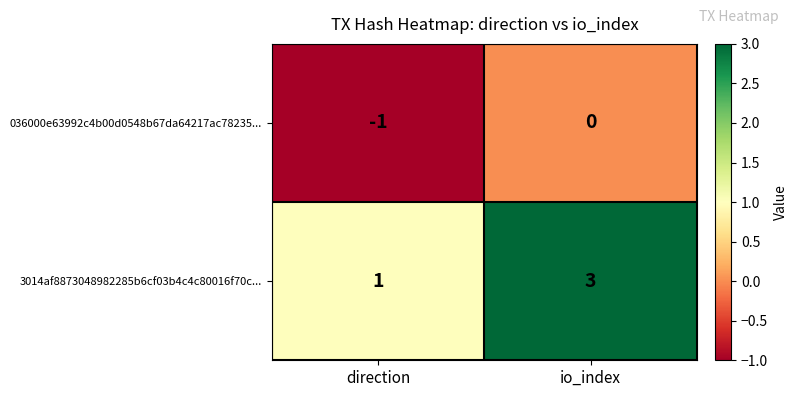

Rank the series at direction from highest to lowest value.

3014af8873048982285b6cf03b4c4c80016f70c..., 036000e63992c4b00d0548b67da64217ac78235...